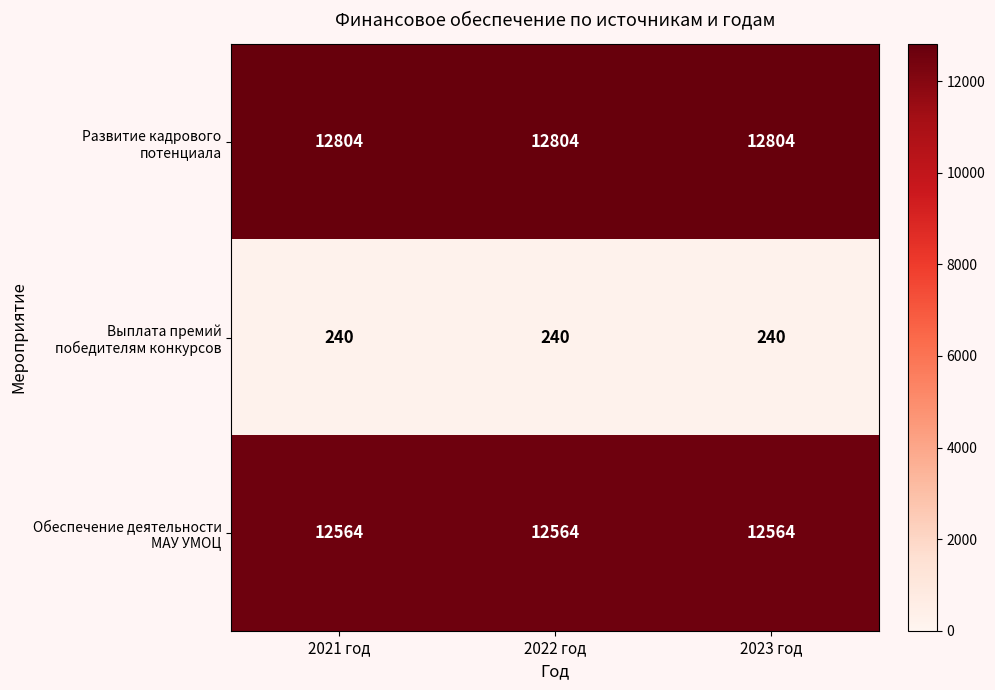

What is the spread (max minus min) of values at 2021 год?

12564